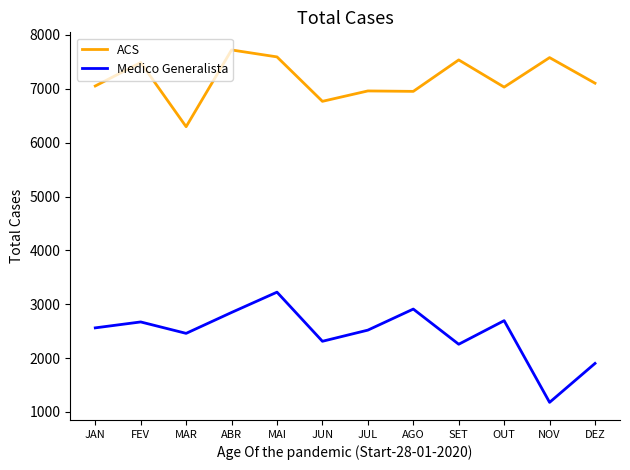

Does the chart display data point markers on the line(s)?

No